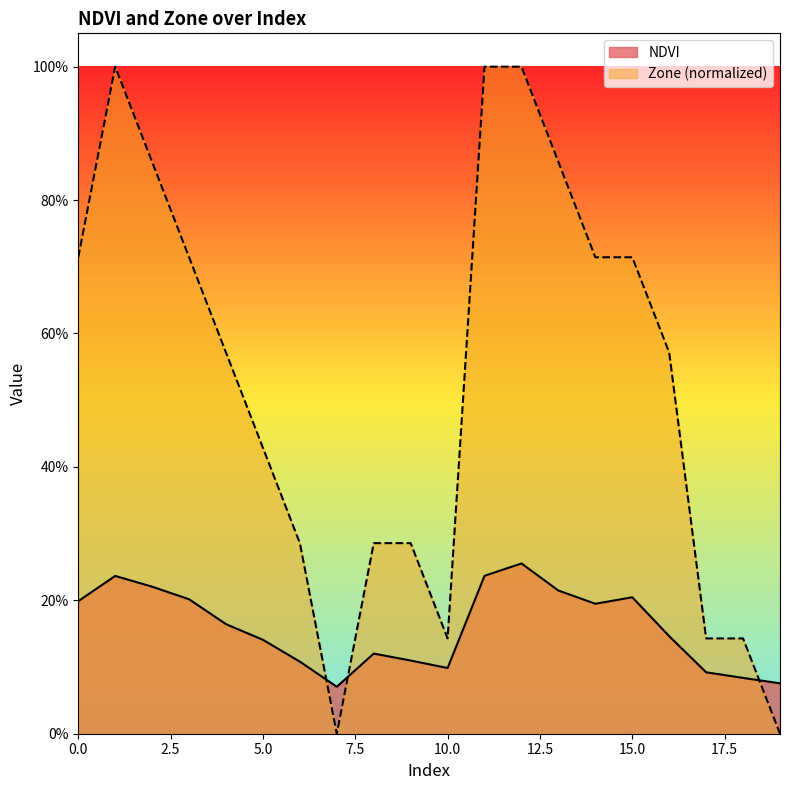

What is the difference between the second highest and second lowest values in the NDVI series?

0.2